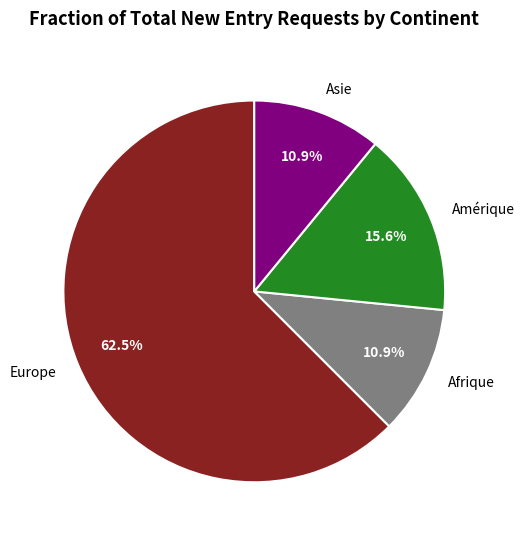

What is the ratio of the value at Europe to the value at Afrique?

5.7